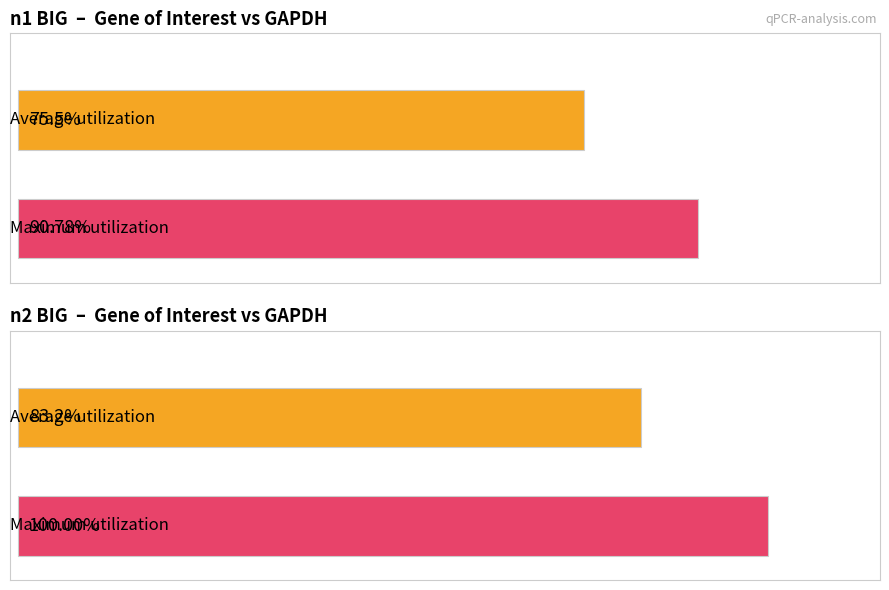

List the series in order of their peak value, lowest first.

Average utilization, Maximum utilization